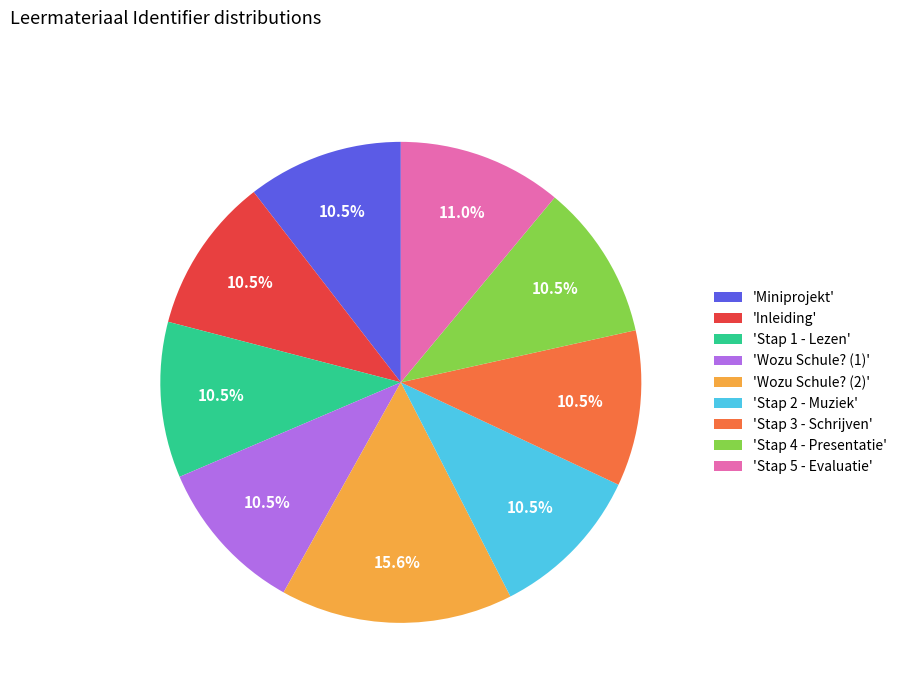

What is the total percentage of 'Stap 3 - Schrijven' and 'Stap 5 - Evaluatie'?

21.5%